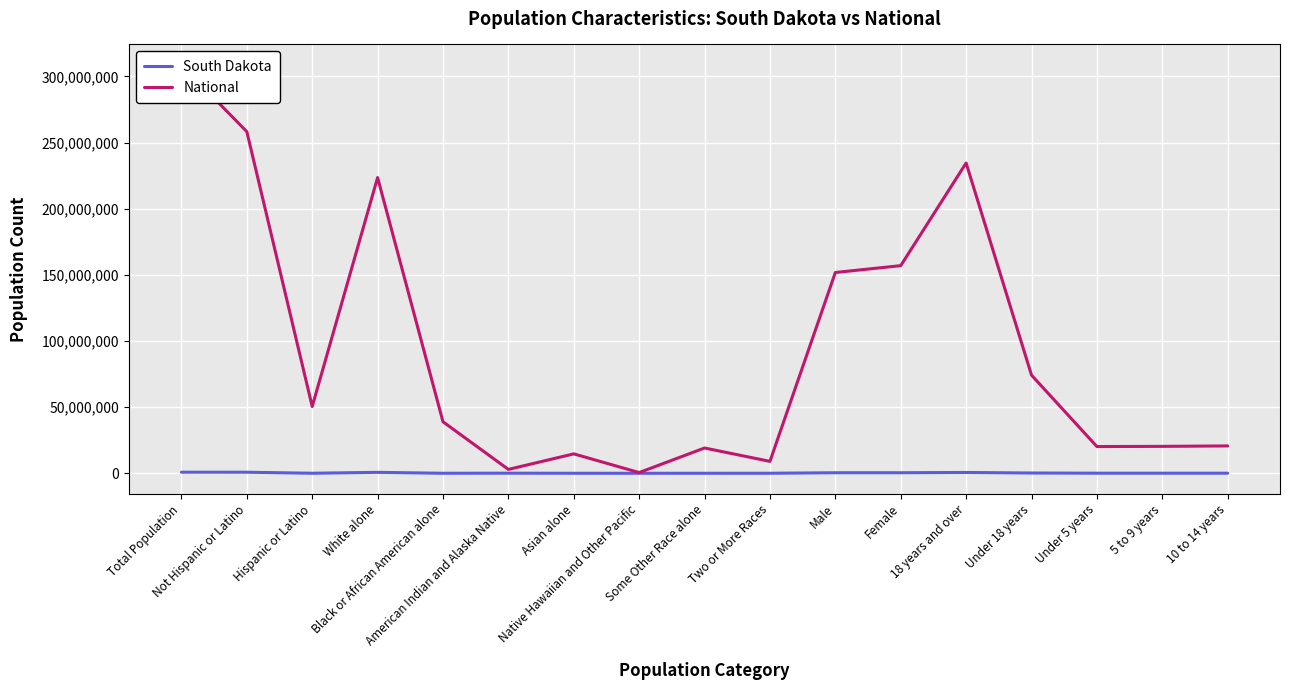

Rank the categories by National value from highest to lowest.

Total Population, Not Hispanic or Latino, 18 years and over, White alone, Female, Male, Under 18 years, Hispanic or Latino, Black or African American alone, 10 to 14 years, 5 to 9 years, Under 5 years, Some Other Race alone, Asian alone, Two or More Races, American Indian and Alaska Native, Native Hawaiian and Other Pacific